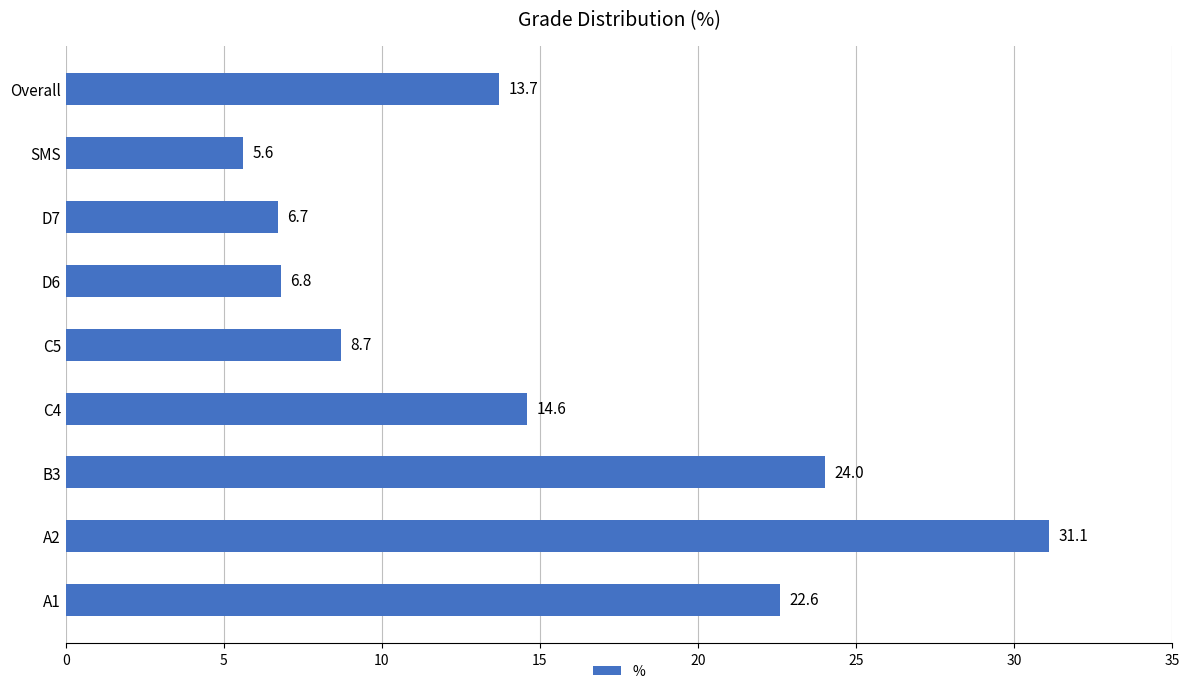

Reading top to bottom, transcribe all the data shown in this chart.

Overall=13.7	SMS=5.6	D7=6.7	D6=6.8	C5=8.7	C4=14.6	B3=24.0	A2=31.1	A1=22.6